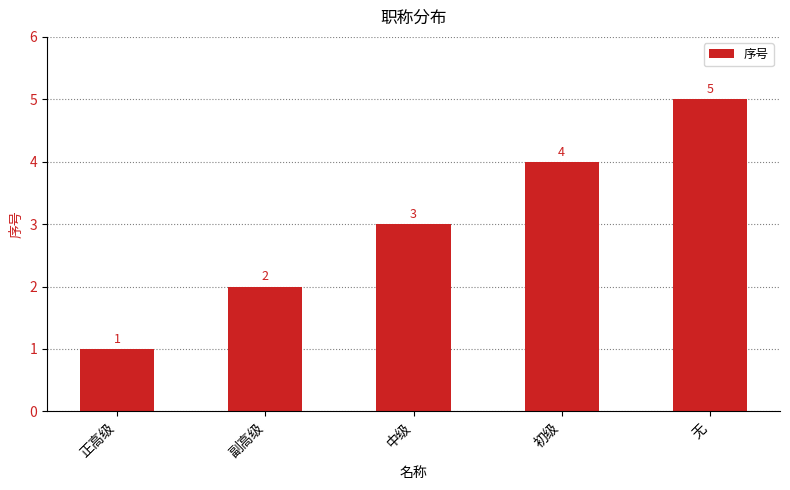

Approximately how many times larger is the value at 正高级 compared to 中级?

0.3